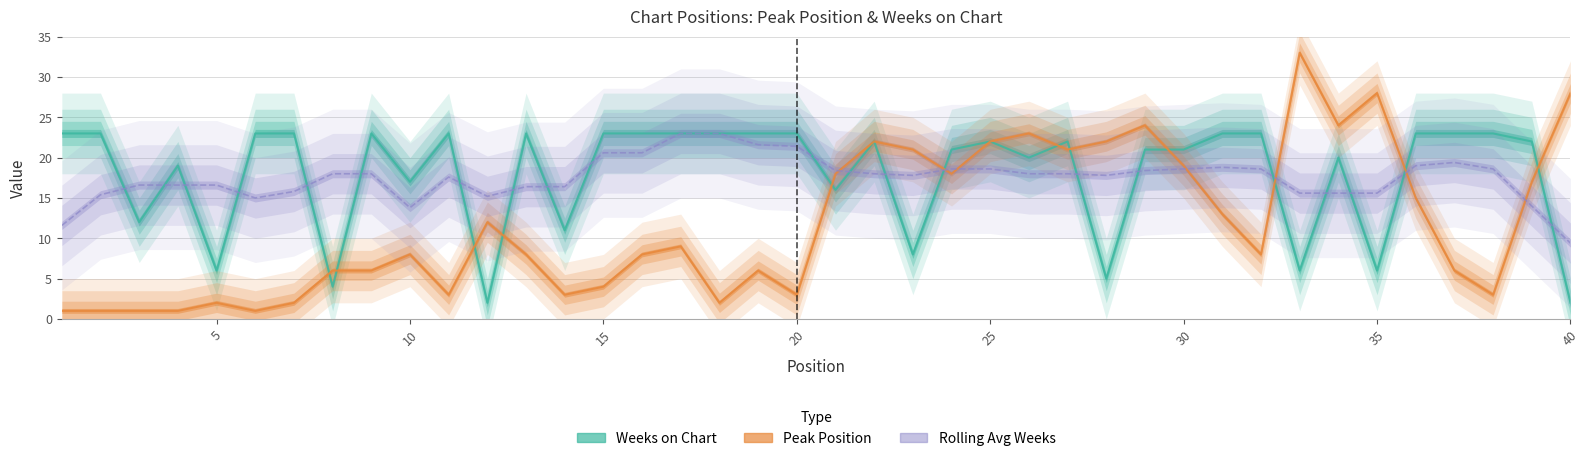

Where is Weeks on Chart nearest to the value 12?

3